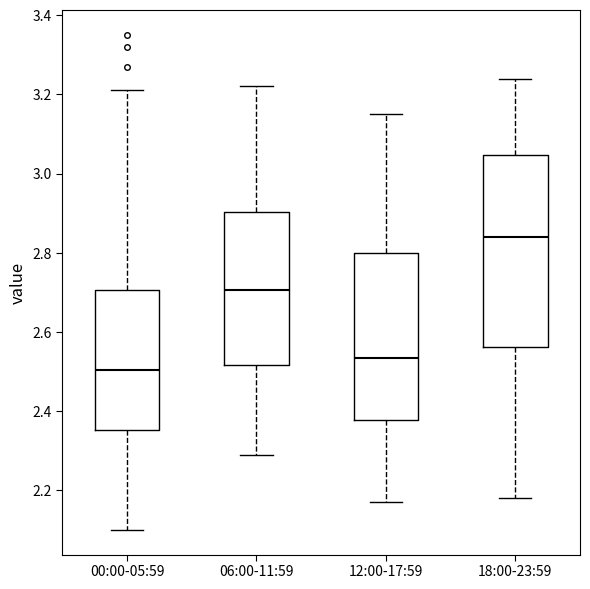

Which box has the highest median line?

18:00-23:59